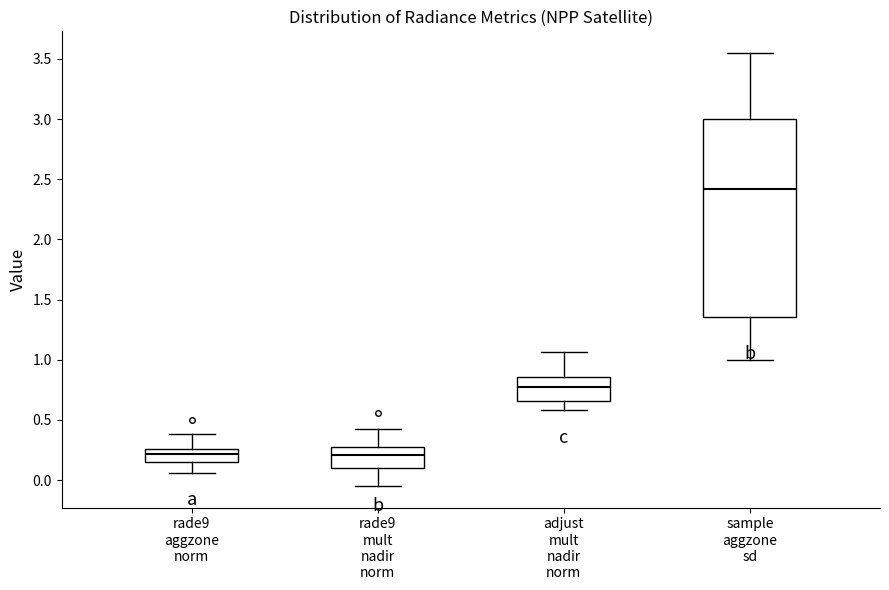

Where does the upper whisker of the box for sample aggzone sd end on the y-axis? The values are not printed on the chart, so give them approximately, as read against the axis.

3.55